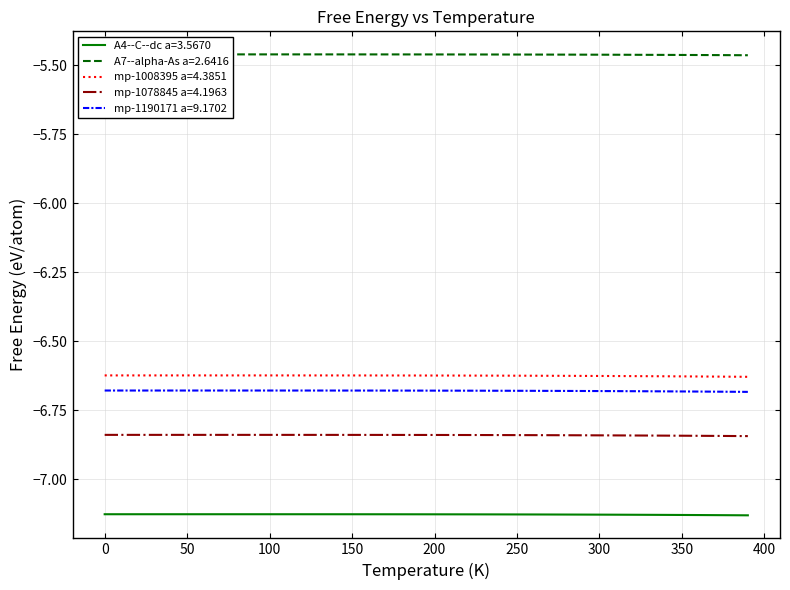

True or false: mp-1190171 a=9.1702 and mp-1008395 a=4.3851 cross at least once.

False